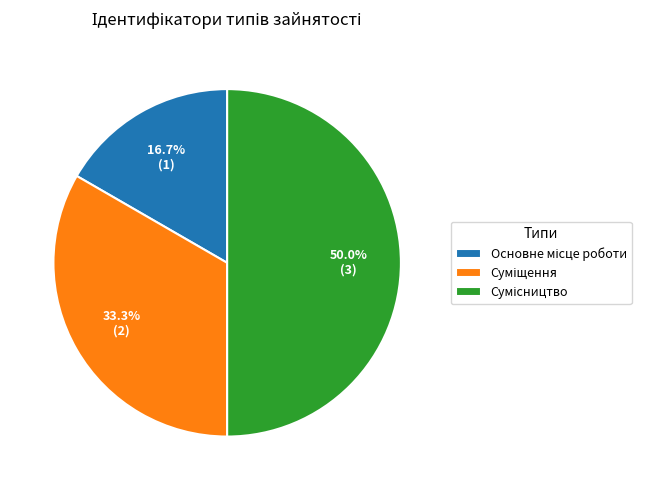

Rank the categories by value from highest to lowest.

Сумісництво, Суміщення, Основне місце роботи